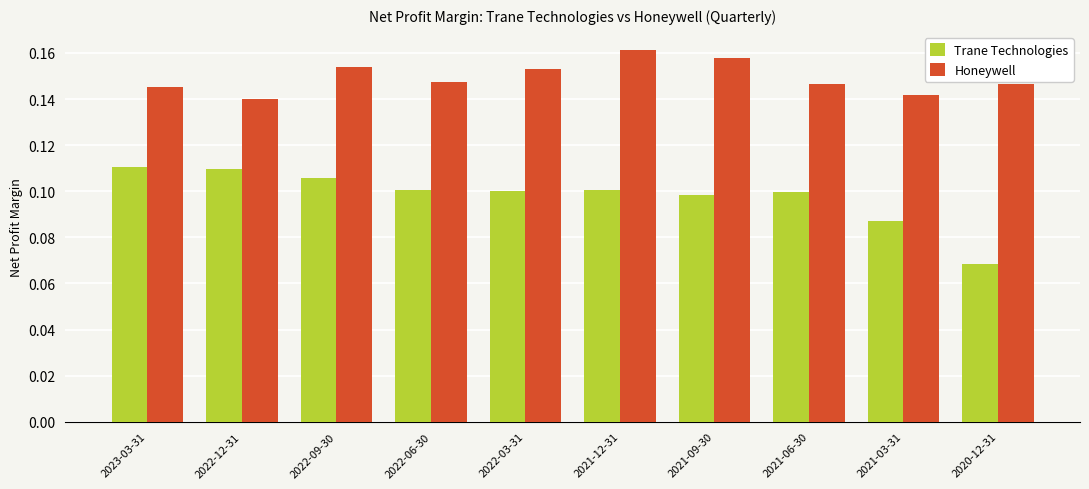

The value of Trane Technologies at 2022-06-30 is 0.0. True or false?

False